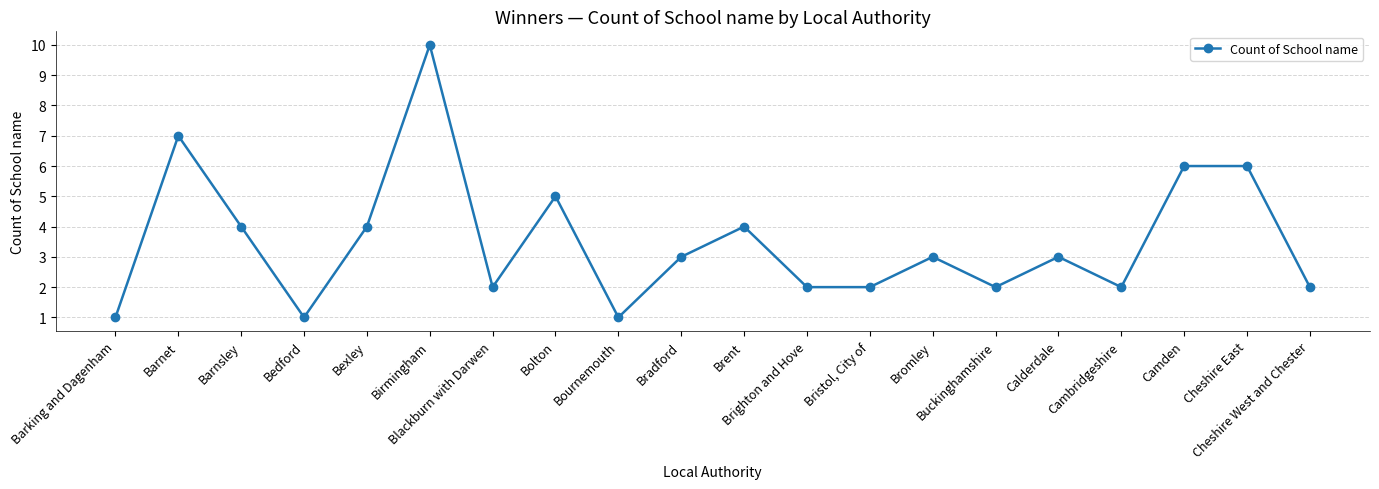

How many distinct data groups are displayed?

1